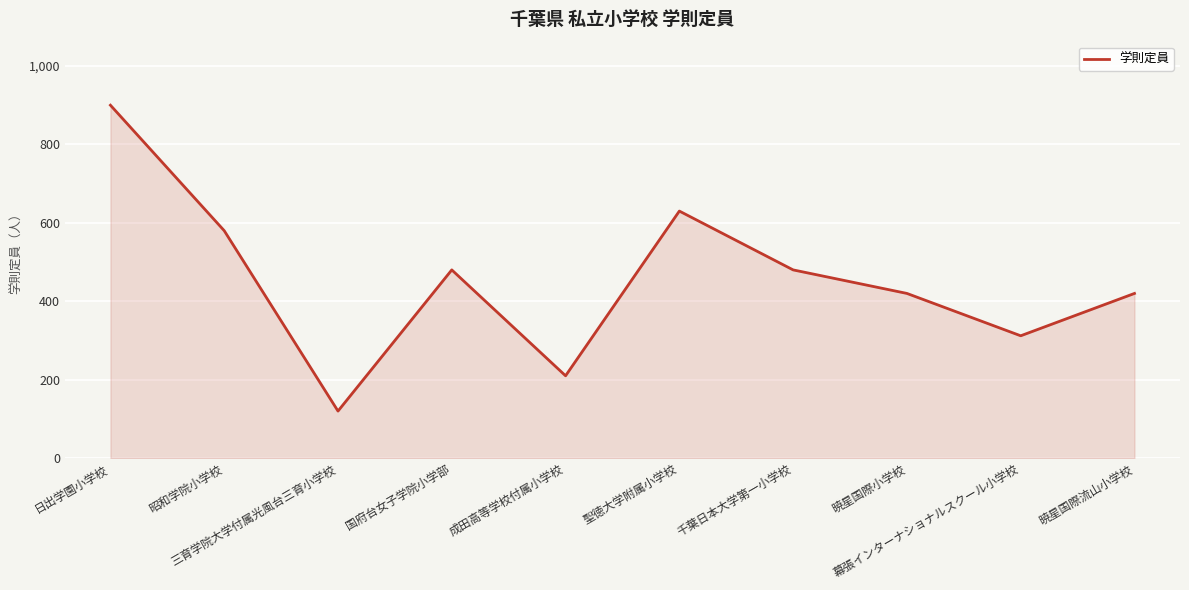

Where does the data first go above 480?

日出学園小学校